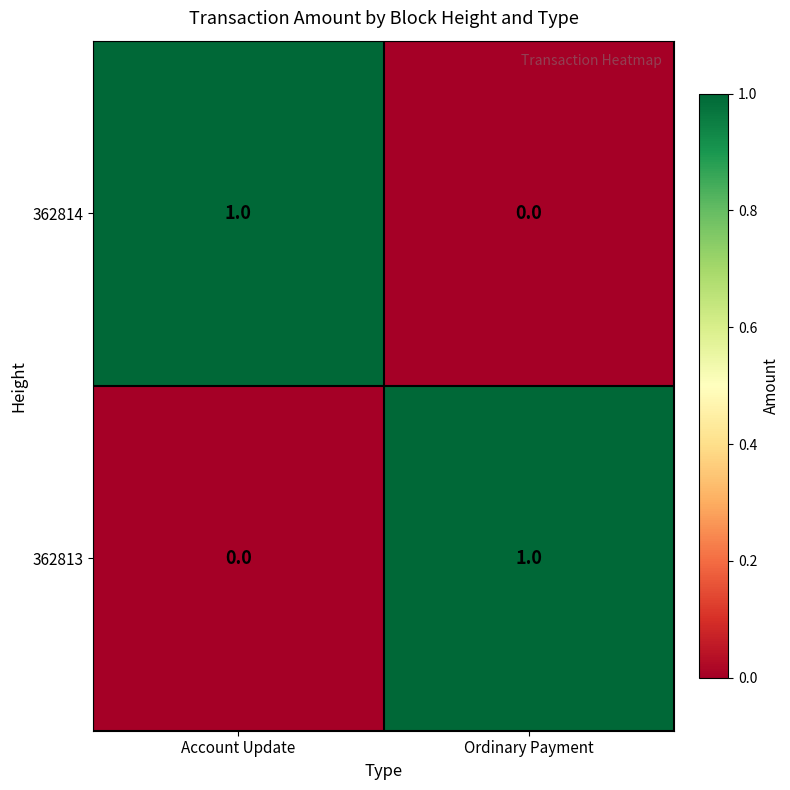

Reading left to right, what are all the values shown in this chart?

362814: 1	0
362813: 0	1